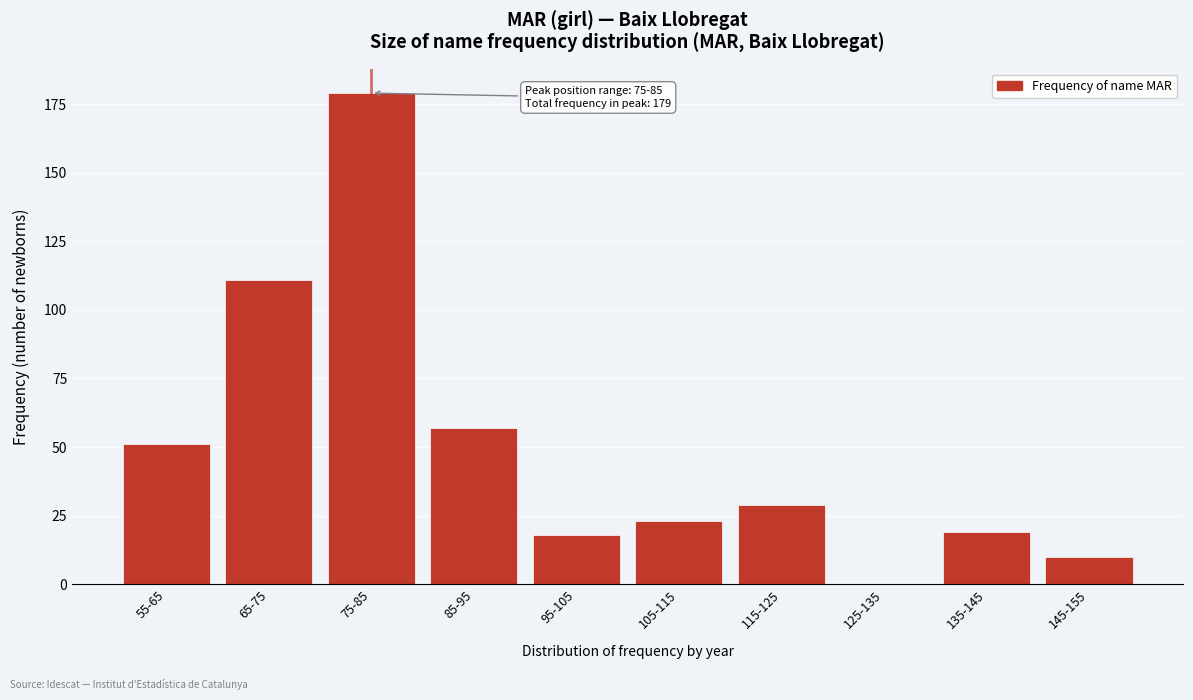

Reading right to left, list all the values displayed in this chart.

145-155=10	135-145=19	125-135=0	115-125=29	105-115=23	95-105=18	85-95=57	75-85=179	65-75=111	55-65=51